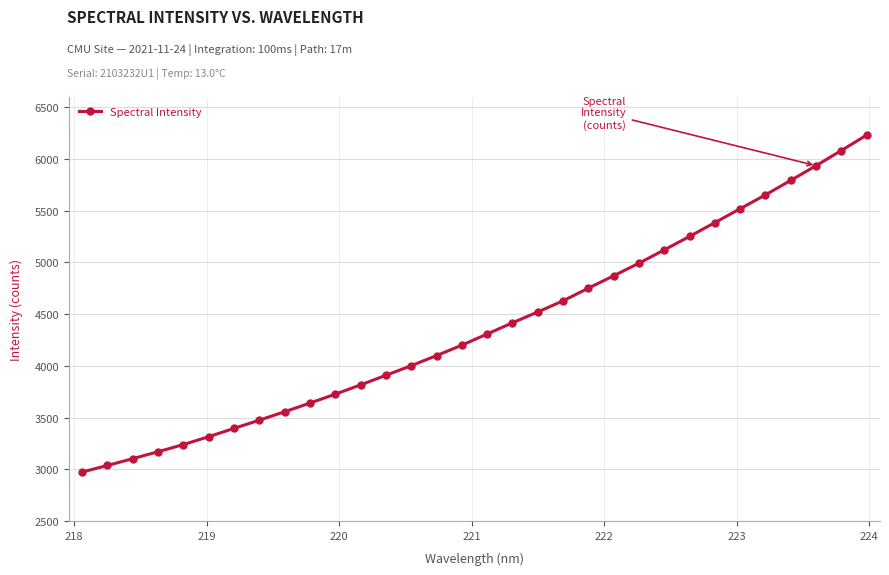

What is the greatest value displayed?

6230.9